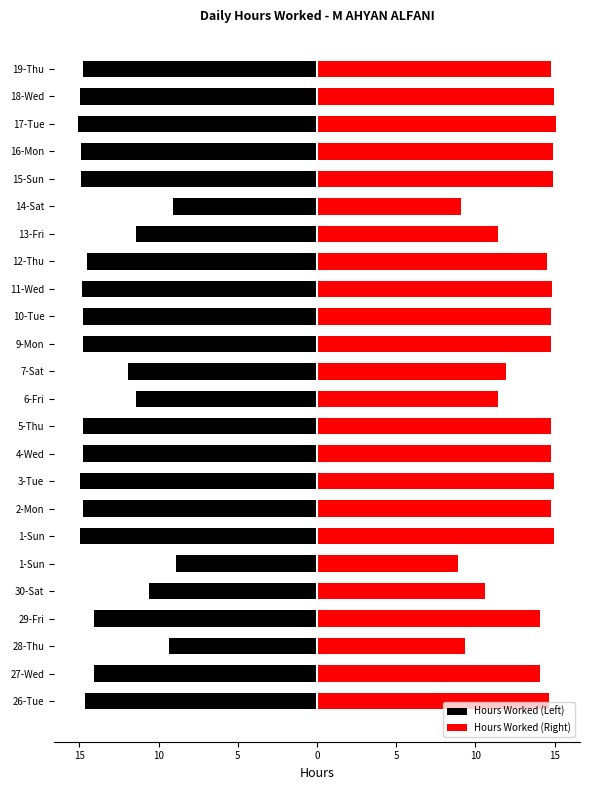

True or false: Hours Worked (Right) has a value of 21.0 at 16-Mon.

False